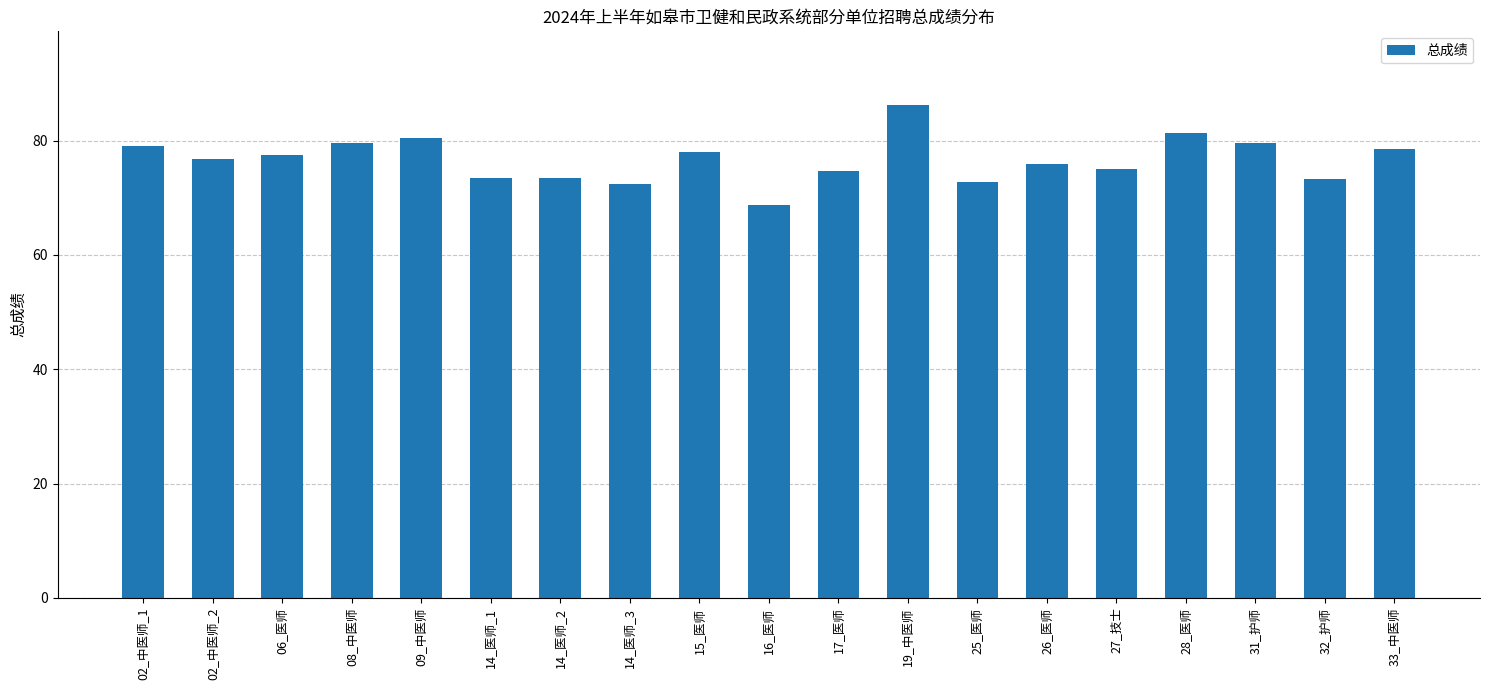

The chart shows a value of 74.8 at 17_医师. True or false?

True